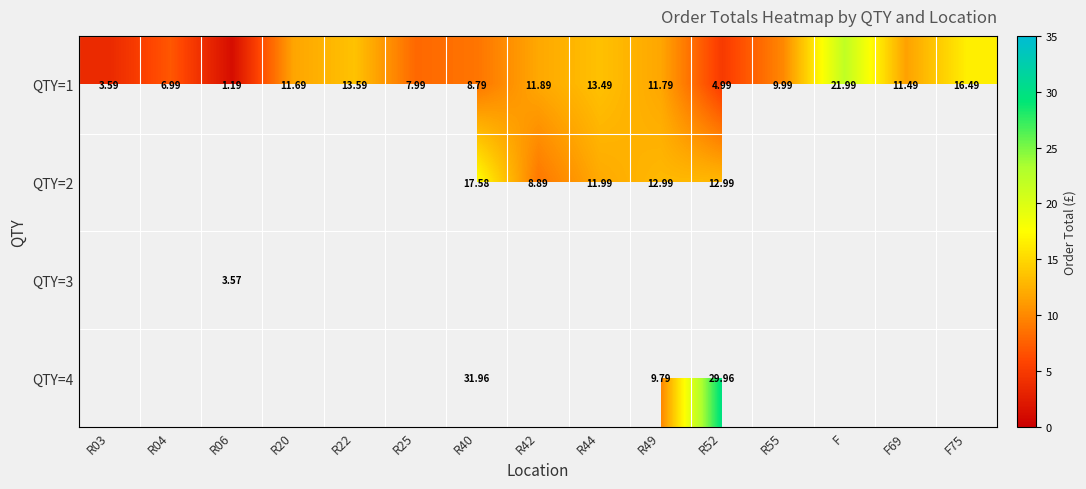

Which category has the highest value in the QTY=1 series?

F